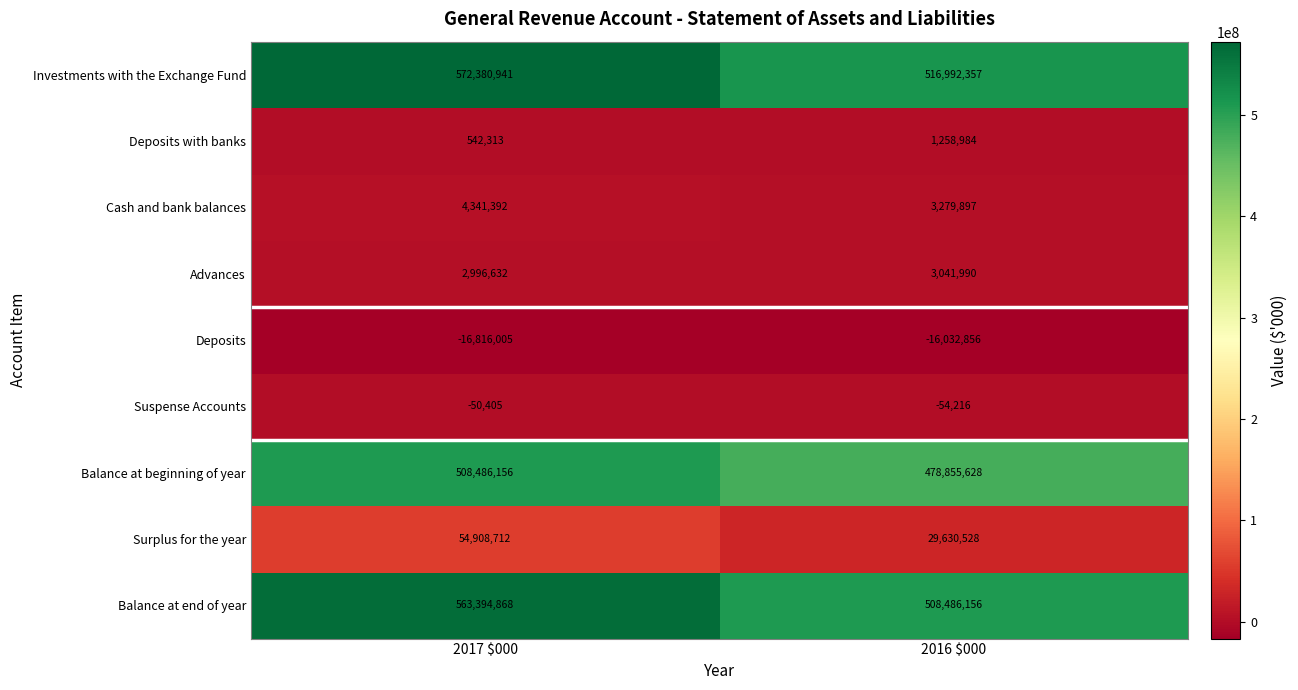

Which series has the widest spread of values?

Investments with the Exchange Fund